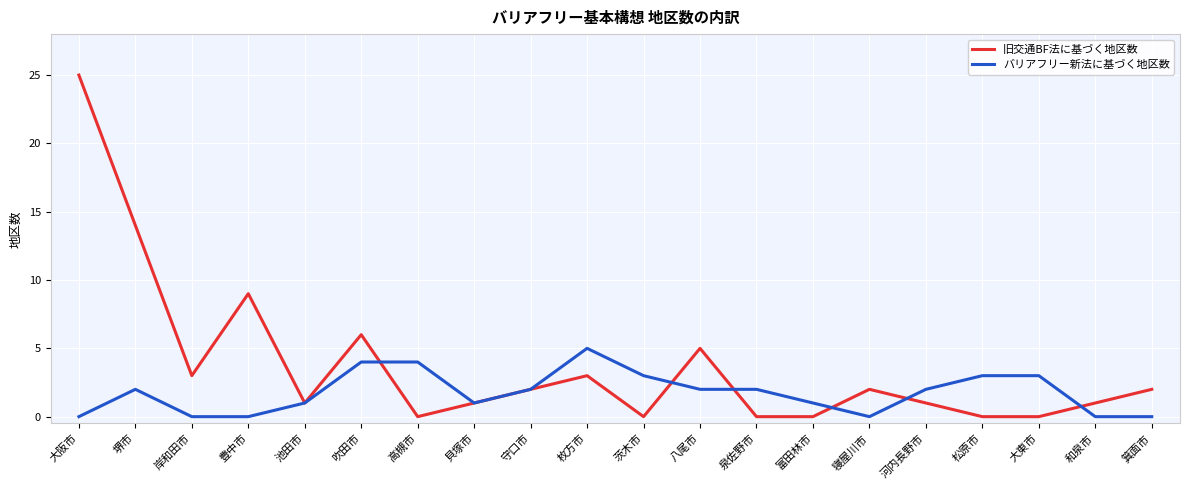

What position from the right is 和泉市?

2